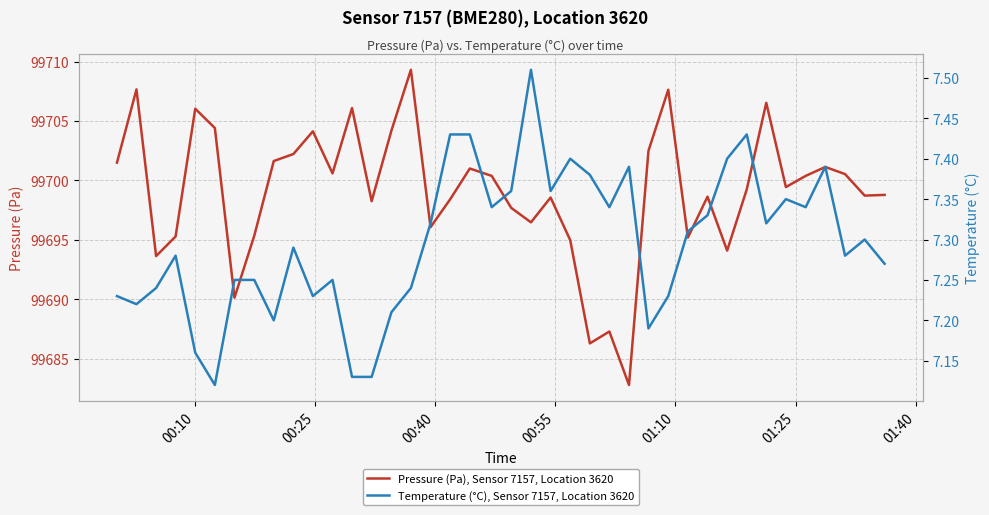

What is the lowest value of the Pressure (Pa), Sensor 7157, Location 3620 series?

99682.8